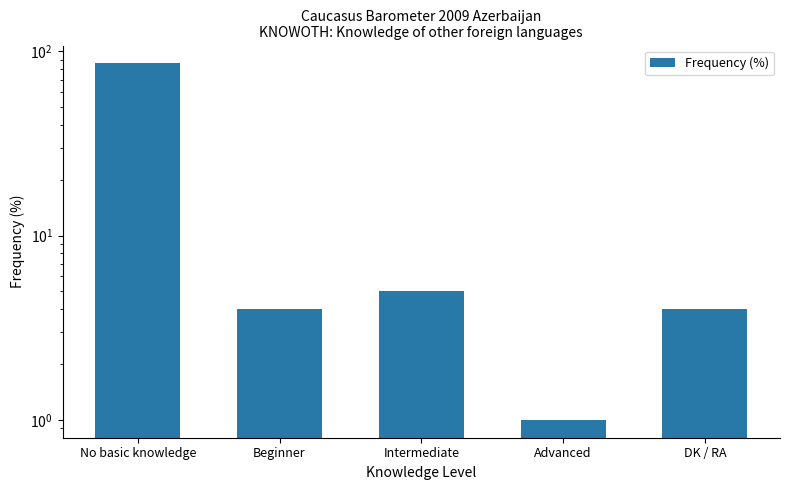

Reading left to right, what are all the values shown in this chart?

No basic knowledge=86	Beginner=4	Intermediate=5	Advanced=1	DK / RA=4